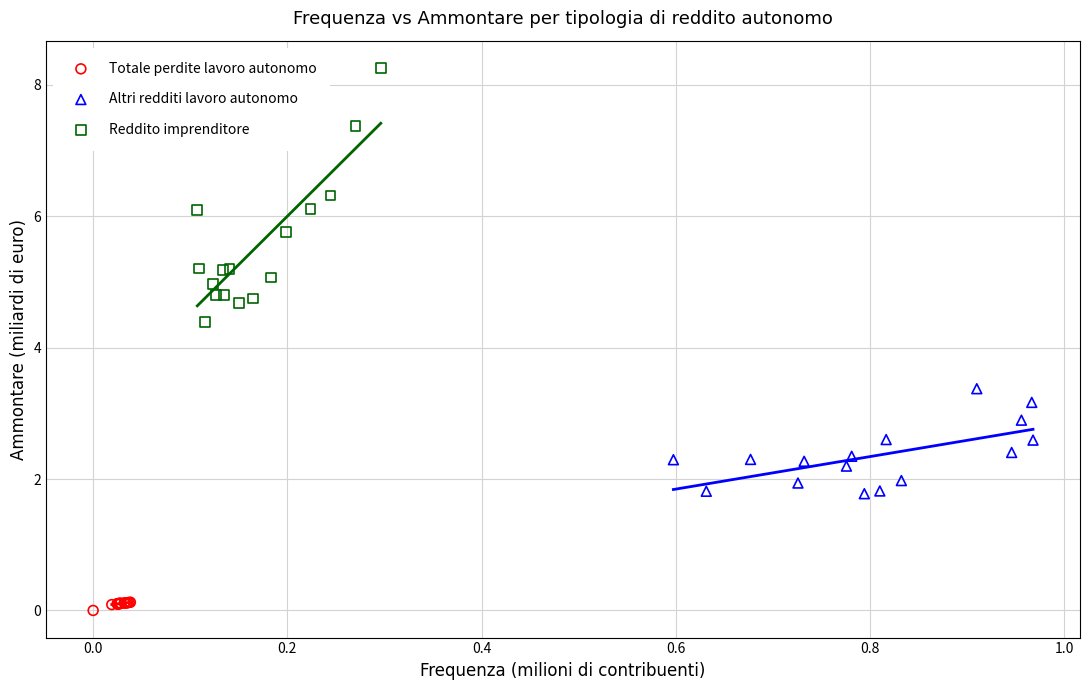

Which series reaches the minimum Y coordinate?

Totale perdite lavoro autonomo